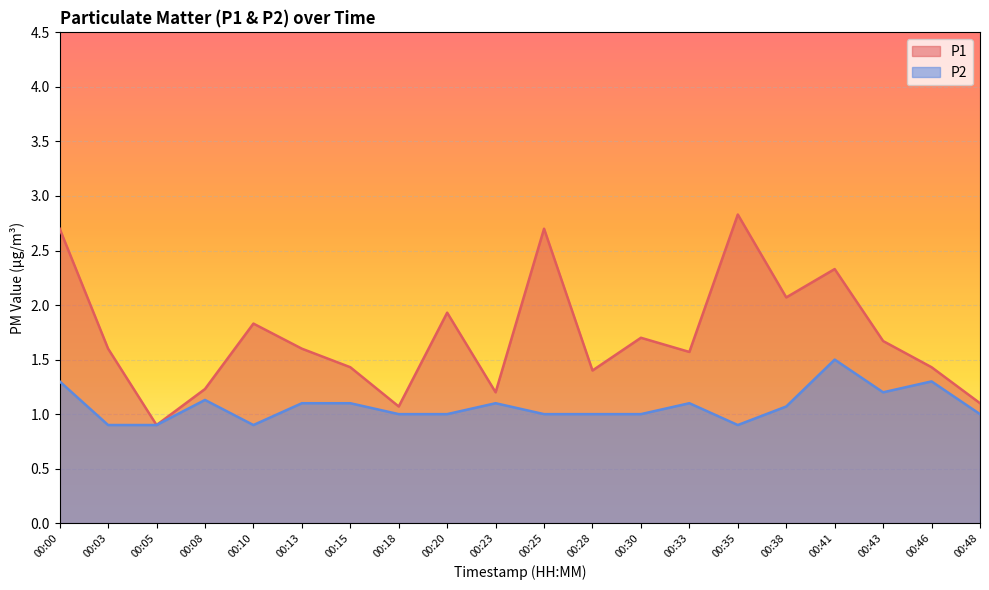

At how many categories does at least one series exceed 2?

5